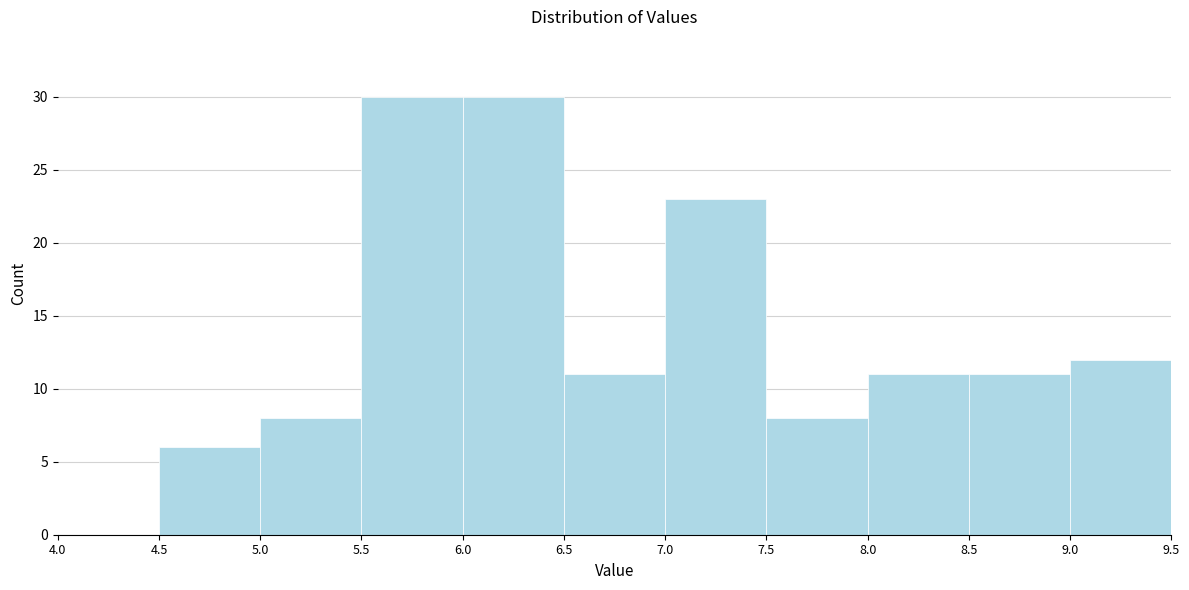

Reading left to right, list every bar in this chart as the range it spans on the x-axis followed by its height. The values are not printed on the chart, so give them approximately, as read against the axis.

4.0 to 4.5: 0
4.5 to 5.0: 6
5.0 to 5.5: 8
5.5 to 6.0: 30
6.0 to 6.5: 30
6.5 to 7.0: 11
7.0 to 7.5: 23
7.5 to 8.0: 8
8.0 to 8.5: 11
8.5 to 9.0: 11
9.0 to 9.5: 12